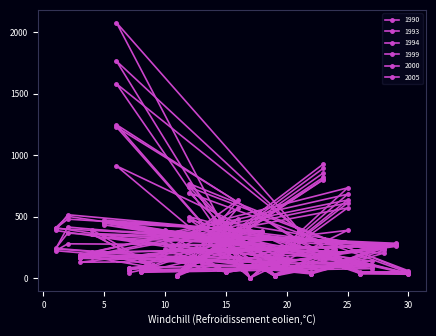

What position from the right is 30?

21